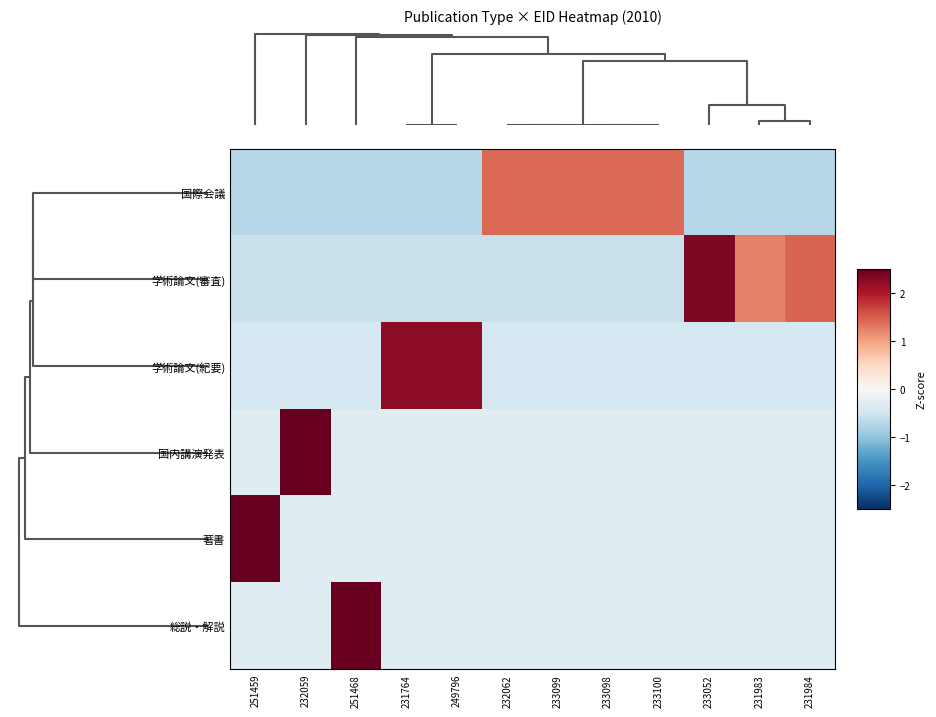

Reading left to right, transcribe all the data shown in this chart.

国際会議: 251459=-0.7	232059=-0.7	251468=-0.7	231764=-0.7	249796=-0.7	232062=1.4	233099=1.4	233098=1.4	233100=1.4	233052=-0.7	231983=-0.7	231984=-0.7
学術論文(審査): 251459=-0.6	232059=-0.6	251468=-0.6	231764=-0.6	249796=-0.6	232062=-0.6	233099=-0.6	233098=-0.6	233100=-0.6	233052=2.3	231983=1.3	231984=1.4
学術論文(紀要): 251459=-0.4	232059=-0.4	251468=-0.4	231764=2.2	249796=2.2	232062=-0.4	233099=-0.4	233098=-0.4	233100=-0.4	233052=-0.4	231983=-0.4	231984=-0.4
国内講演発表: 251459=-0.3	232059=3.3	251468=-0.3	231764=-0.3	249796=-0.3	232062=-0.3	233099=-0.3	233098=-0.3	233100=-0.3	233052=-0.3	231983=-0.3	231984=-0.3
著書: 251459=3.3	232059=-0.3	251468=-0.3	231764=-0.3	249796=-0.3	232062=-0.3	233099=-0.3	233098=-0.3	233100=-0.3	233052=-0.3	231983=-0.3	231984=-0.3
総説・解説: 251459=-0.3	232059=-0.3	251468=3.3	231764=-0.3	249796=-0.3	232062=-0.3	233099=-0.3	233098=-0.3	233100=-0.3	233052=-0.3	231983=-0.3	231984=-0.3